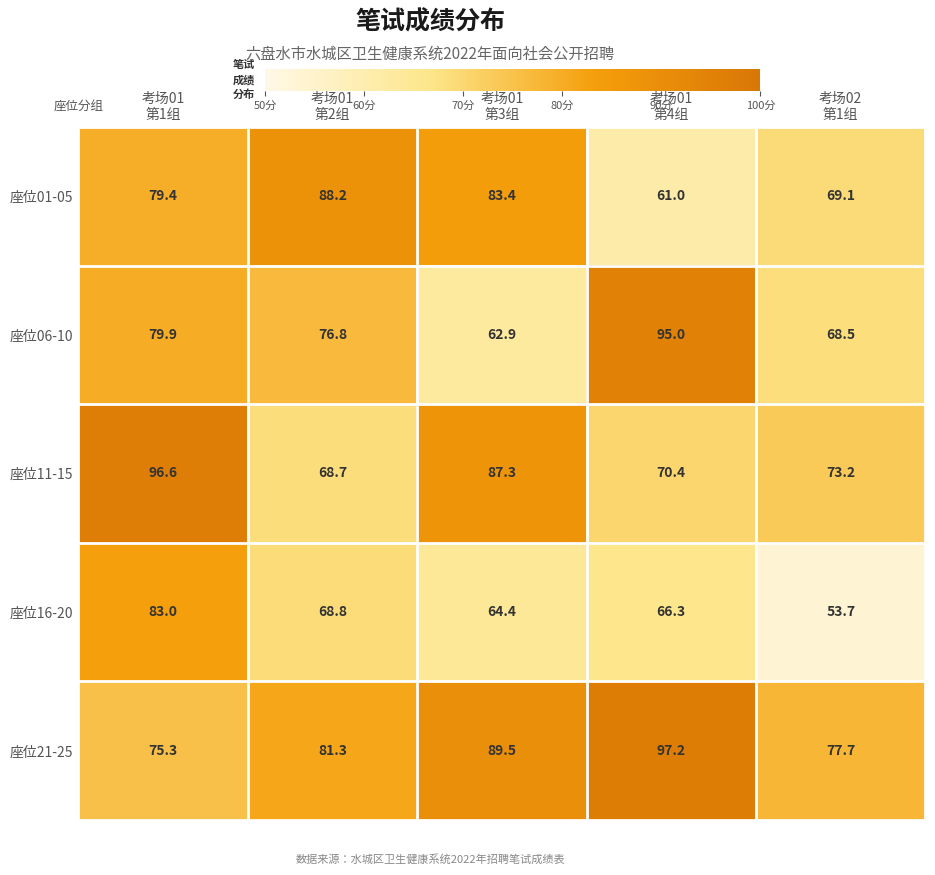

Which series changed the most between 考场01
第2组 and 考场02
第1组?

座位01-05